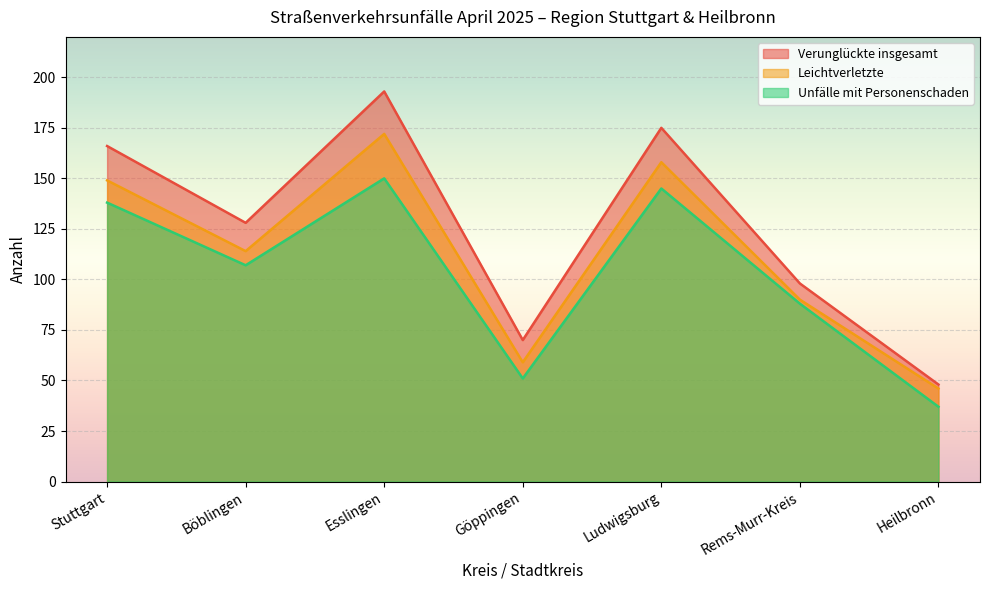

What is the minimum value for Verunglückte insgesamt?

48